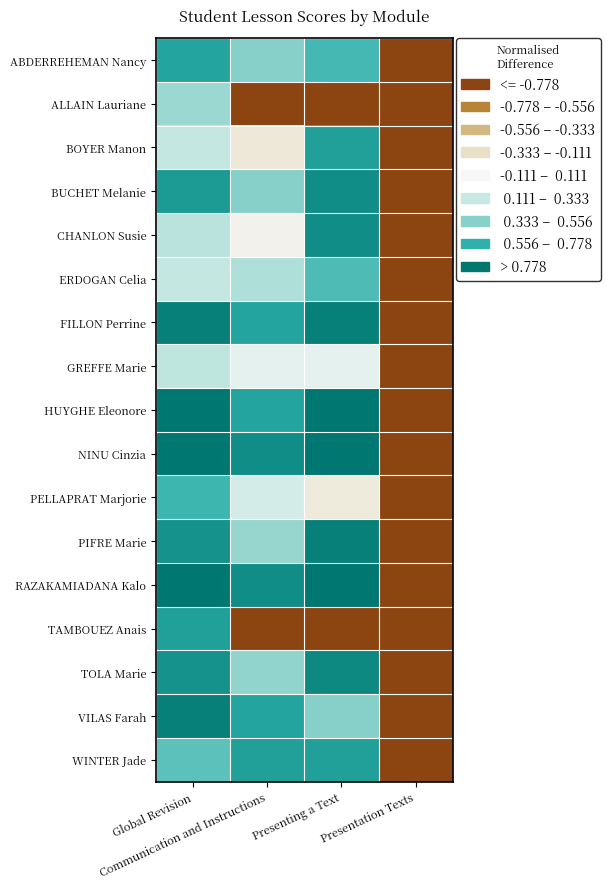

Which series has the largest range (max minus min)?

HUYGHE Eleonore